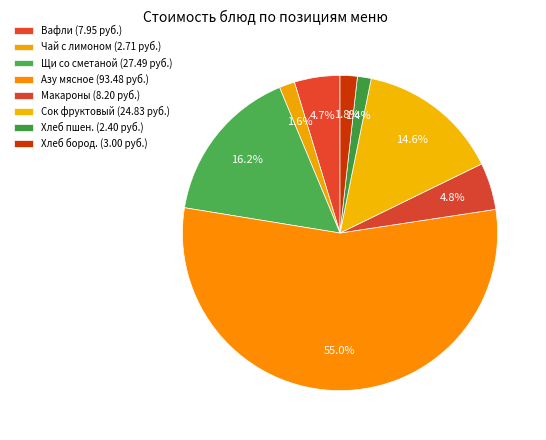

To the nearest percent, what is the average slice percentage?

12%